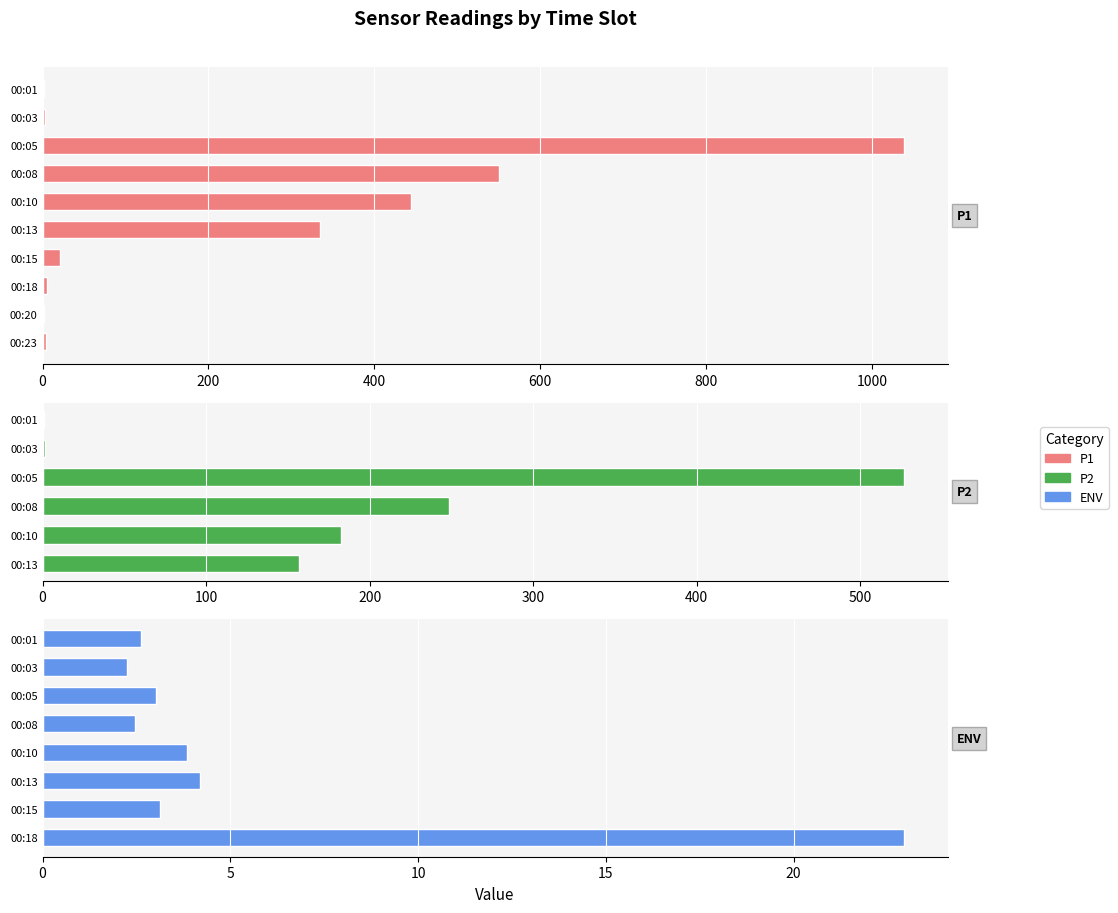

Which series has the largest range (max minus min)?

SDS_P1